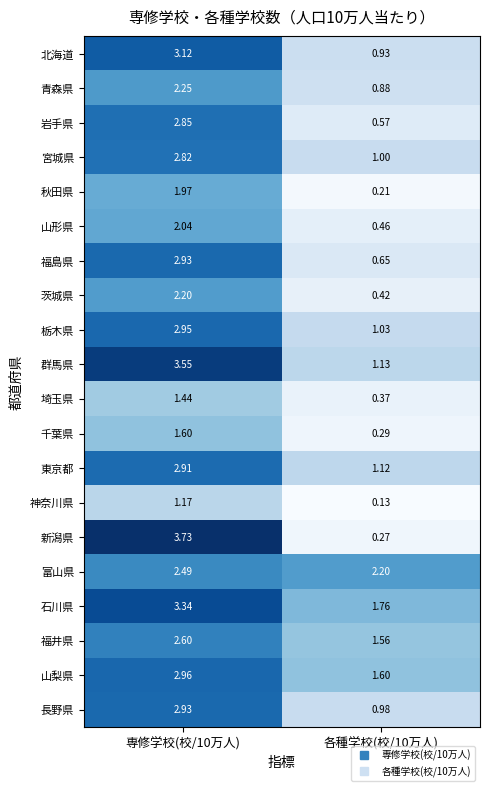

Which series changed the most between 専修学校(校/10万人) and 各種学校(校/10万人)?

新潟県